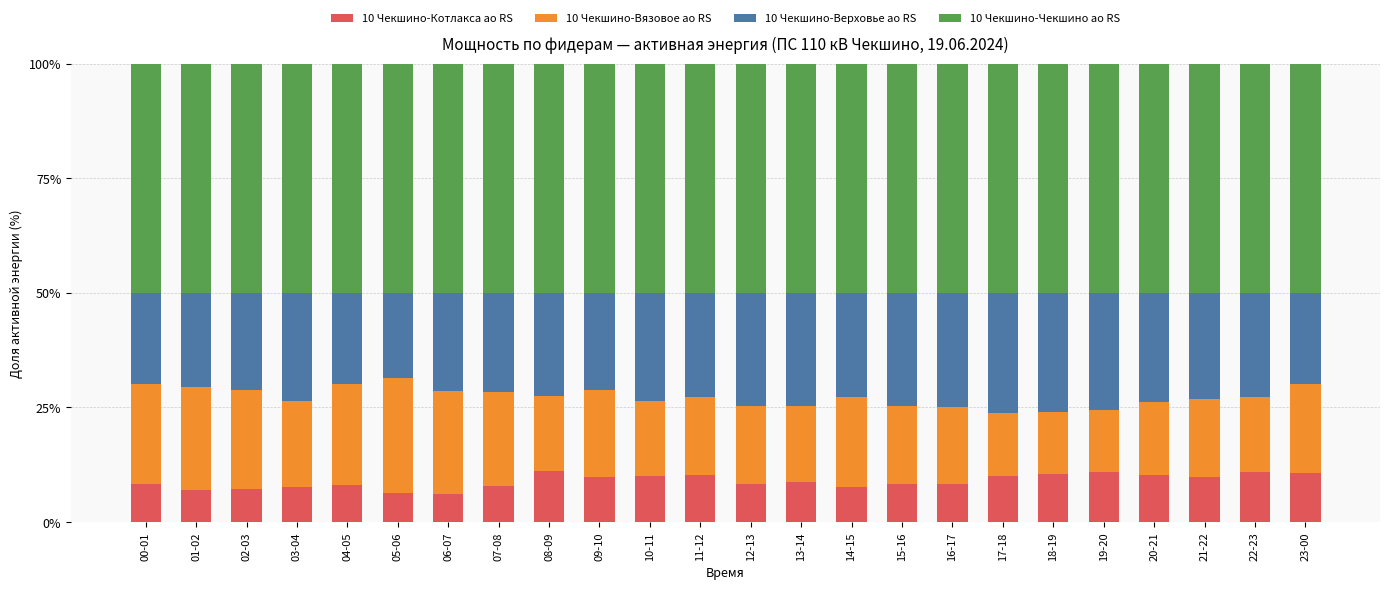

What is the highest value of the 10 Чекшино-Котлакса ао RS series?

11.0